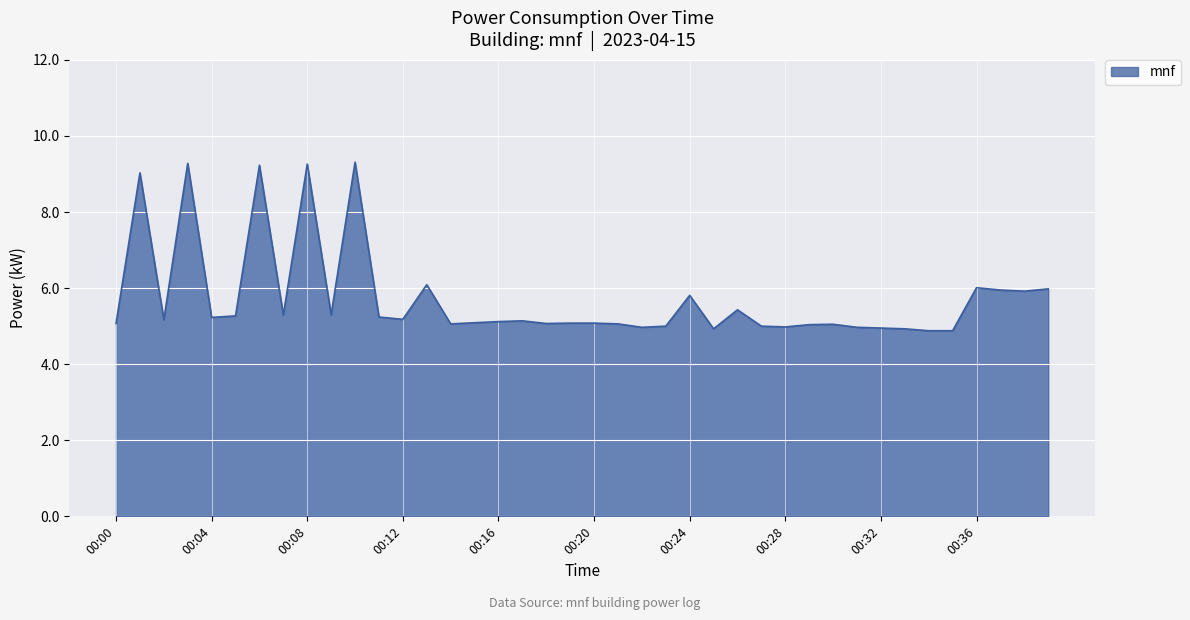

What is the difference between the maximum and minimum values?

4.4